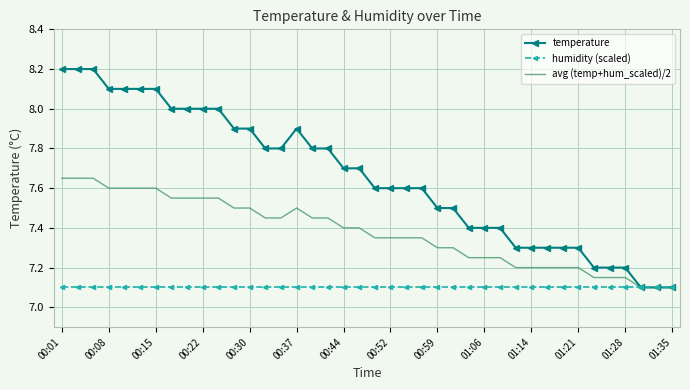

What is the greatest value displayed?

8.2